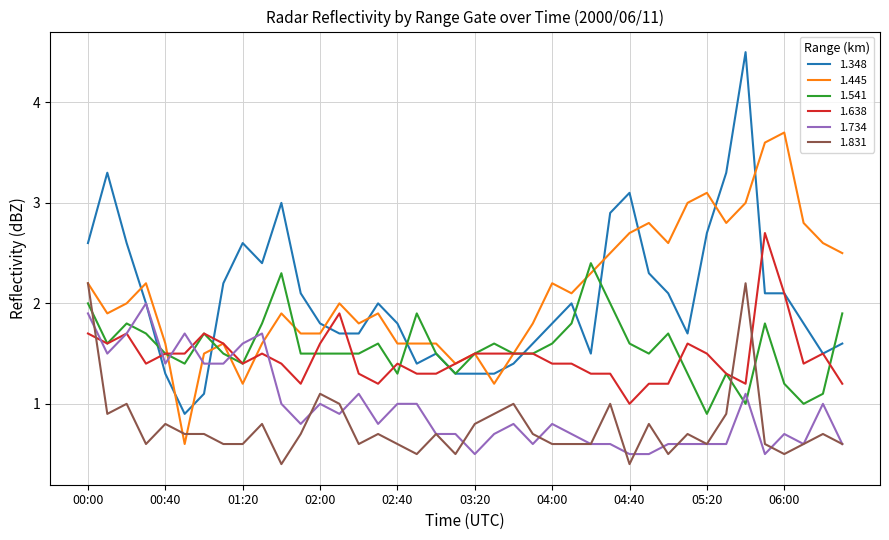

What is the minimum value for 1.348?

0.9